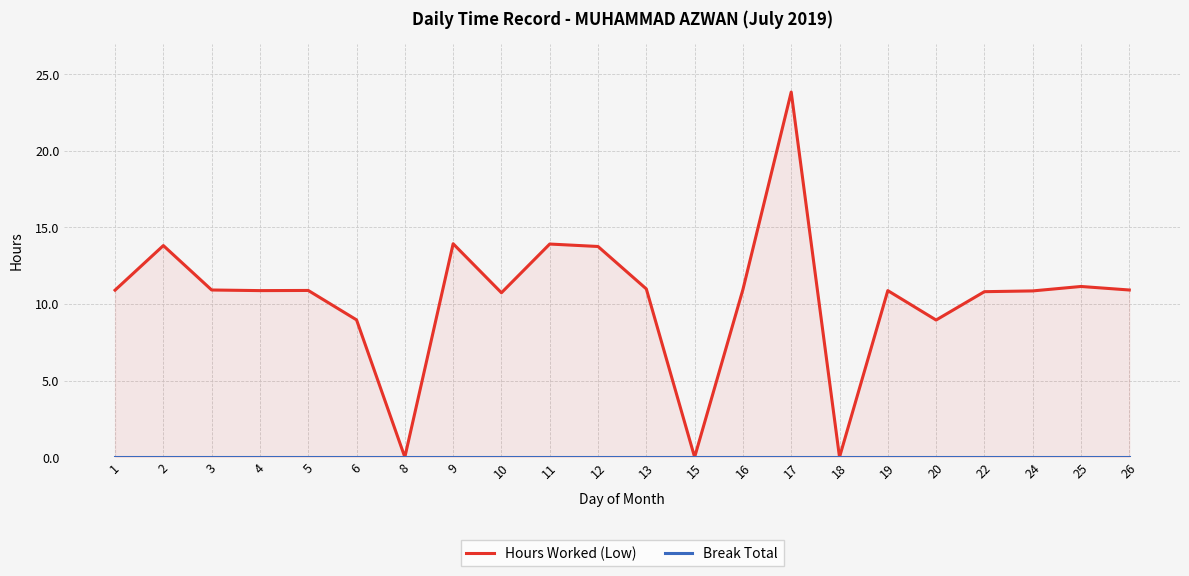

The value of Hours Worked (Low) at 24 is 10.8. True or false?

True